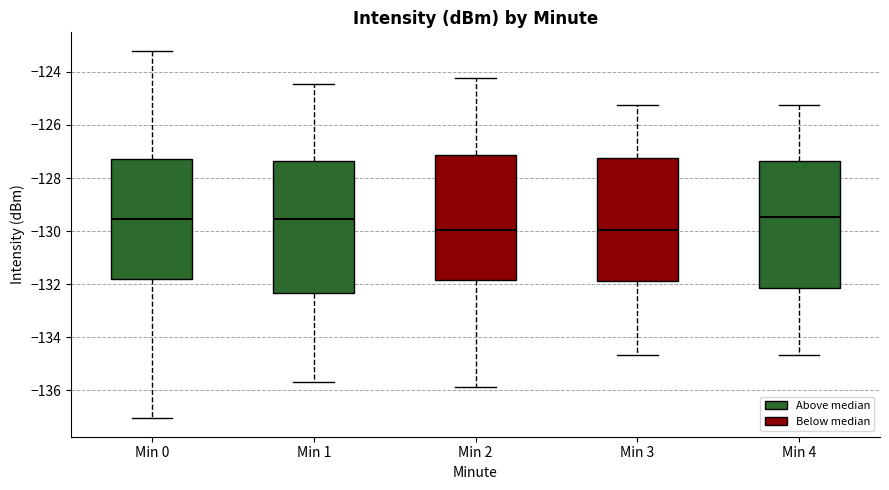

Reading left to right, read every box against the y-axis: the position of its median line, the range the box covers, and the ends of its whiskers. The values are not printed on the chart, so give them approximately, as read against the axis.

Min 0: median -129.6, box -131.8 to -127.2, whiskers -137.0 to -123.2
Min 1: median -129.6, box -132.4 to -127.4, whiskers -135.6 to -124.4
Min 2: median -130.0, box -131.8 to -127.2, whiskers -135.8 to -124.2
Min 3: median -130.0, box -131.8 to -127.2, whiskers -134.6 to -125.2
Min 4: median -129.4, box -132.2 to -127.4, whiskers -134.6 to -125.2